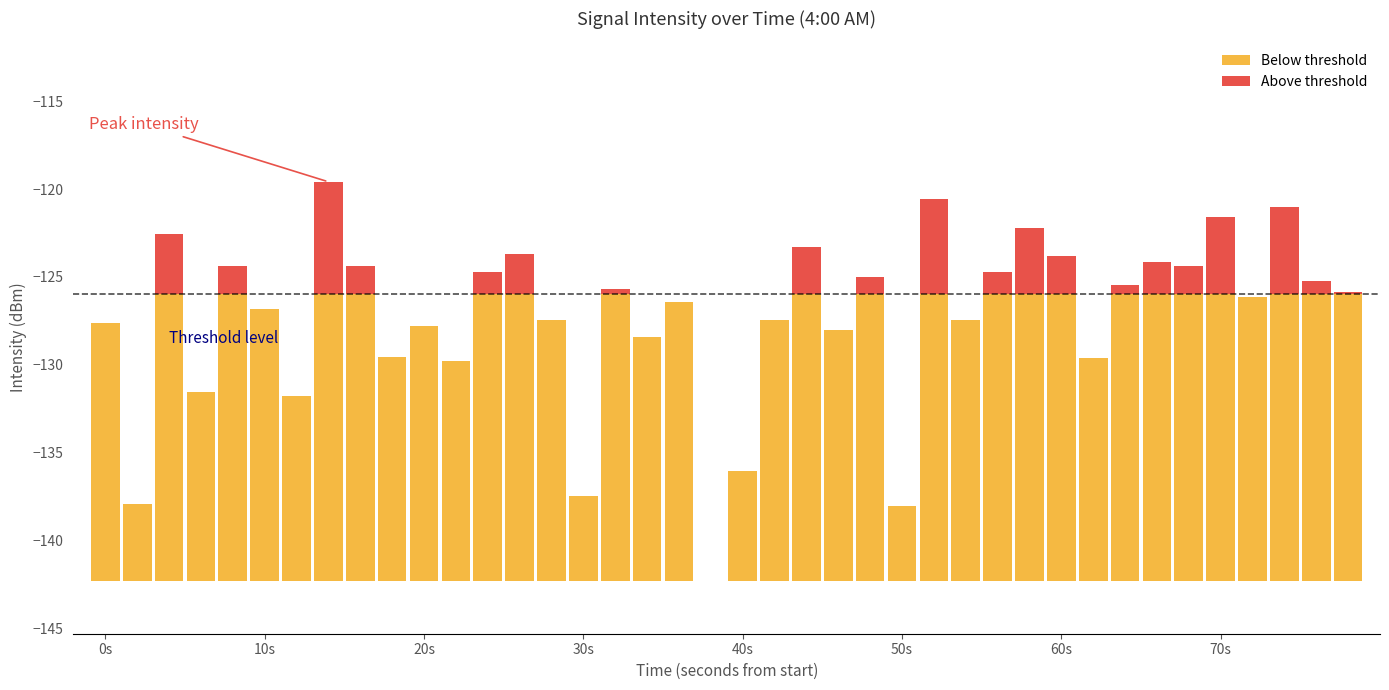

What is the average value of the Below threshold series?

13.9